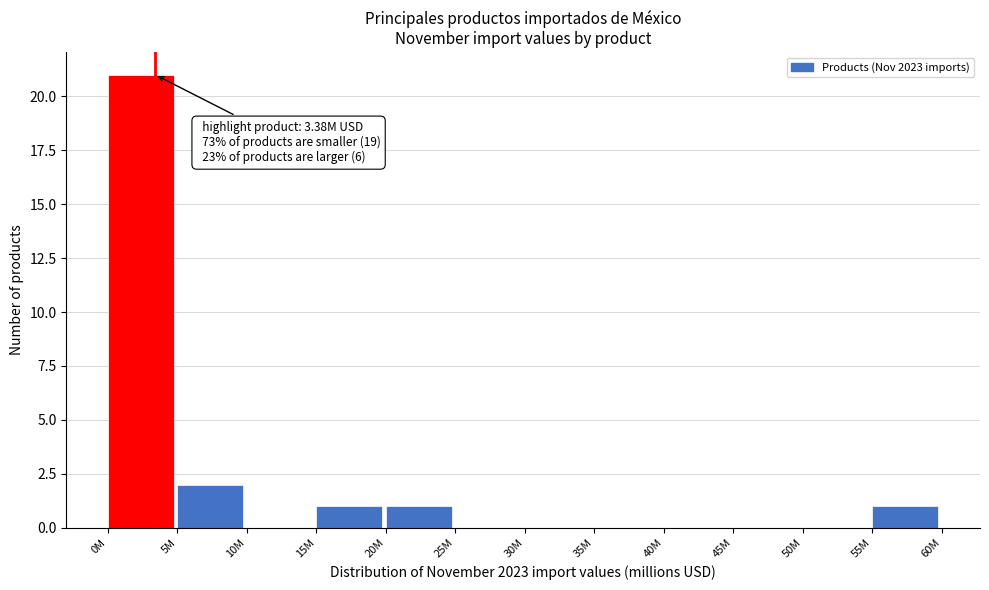

Reading left to right, extract all data points from this chart.

0M=21	5M=2	10M=0	15M=1	20M=1	25M=0	30M=0	35M=0	40M=0	45M=0	50M=0	55M=1